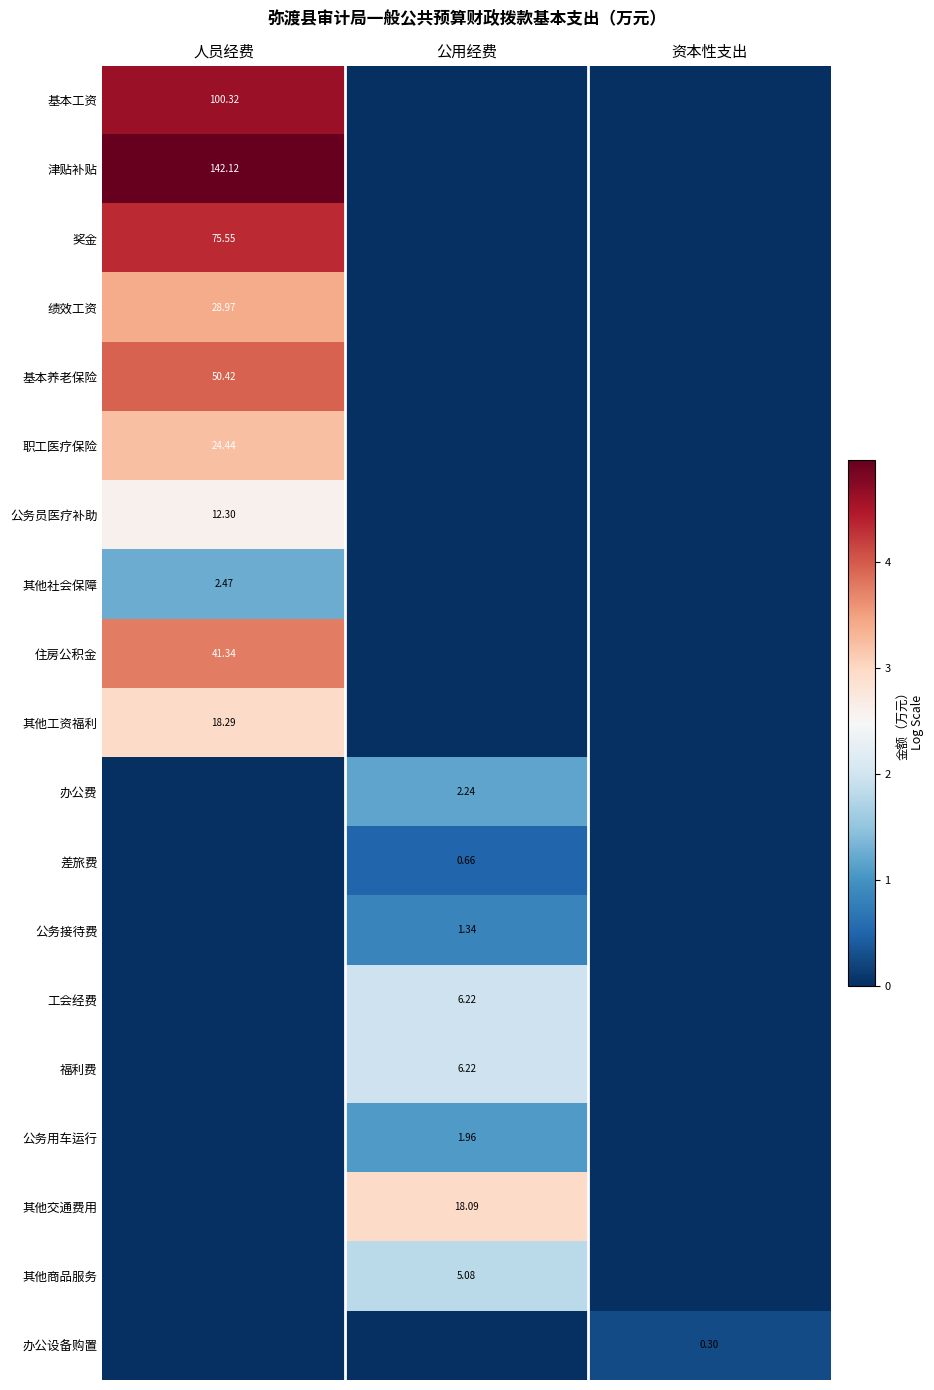

How many series are shown in this chart?

19